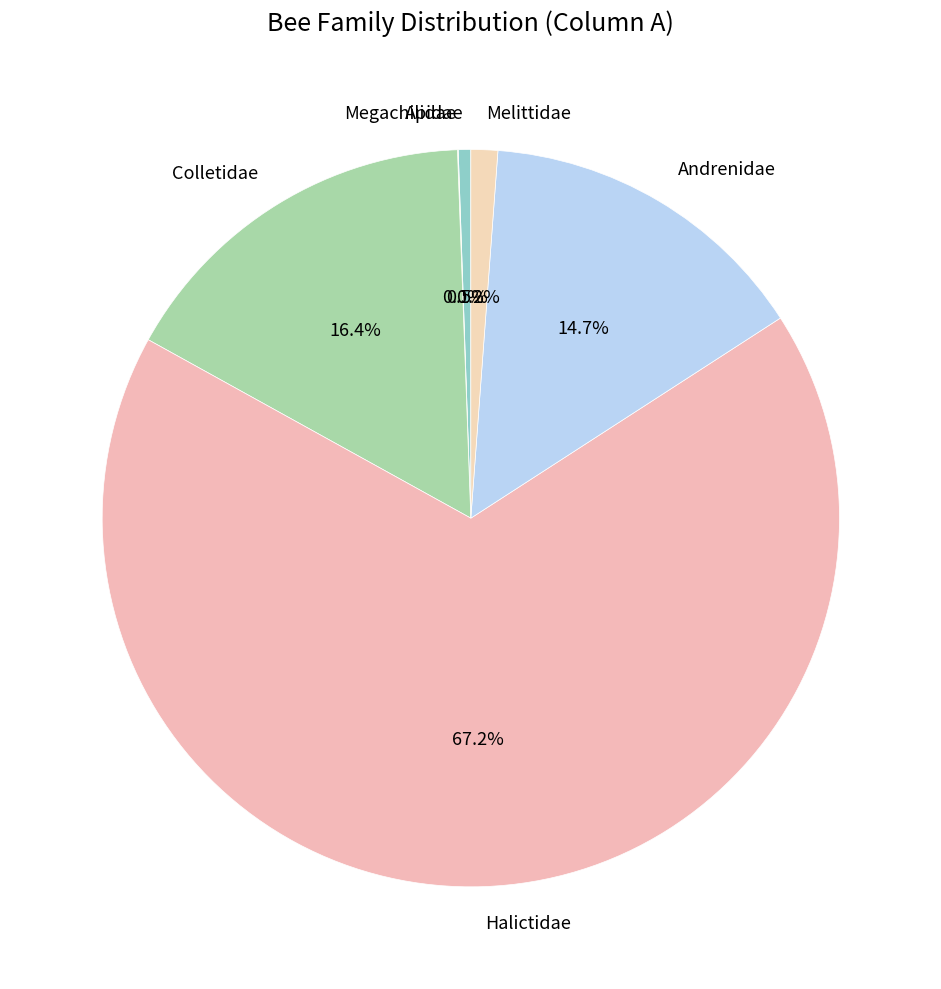

Which has a higher value, Colletidae or Melittidae?

Colletidae